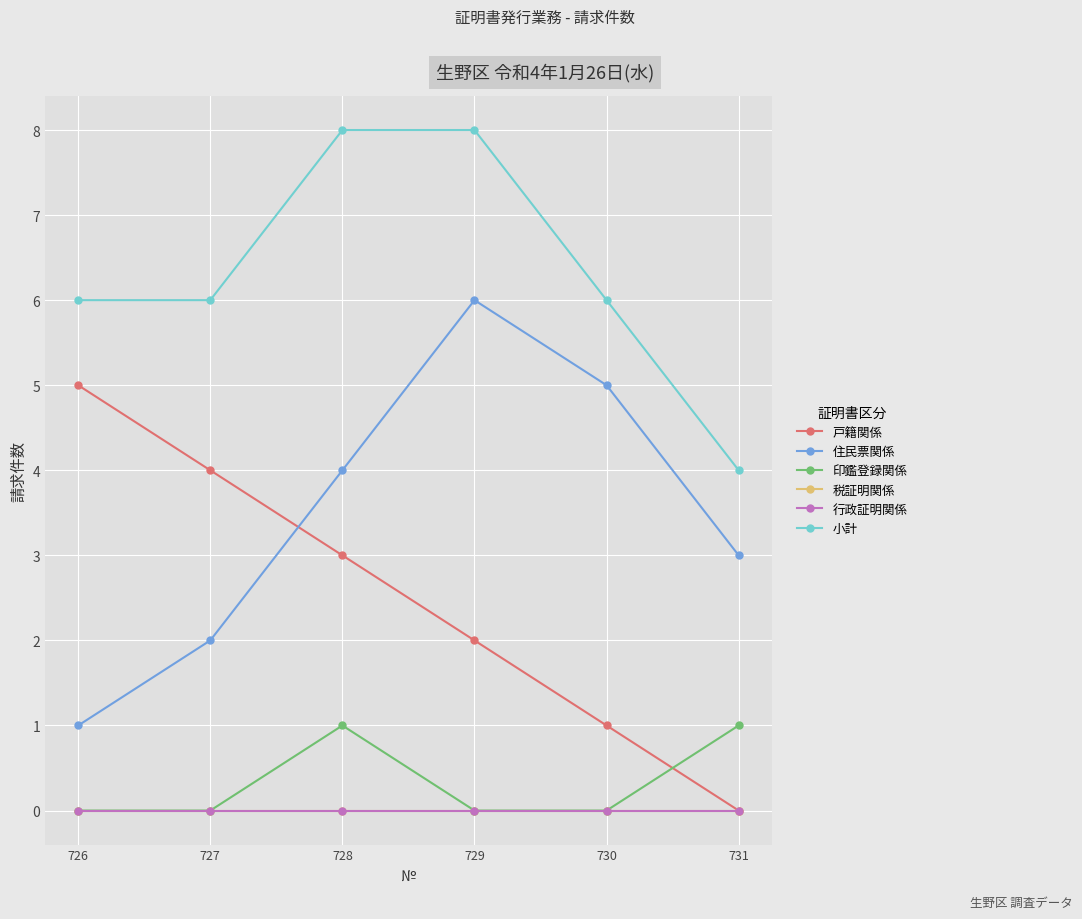

Reading right to left, transcribe all the data shown in this chart.

戸籍関係: 731=0	730=1	729=2	728=3	727=4	726=5
住民票関係: 731=3	730=5	729=6	728=4	727=2	726=1
印鑑登録関係: 731=1	730=0	729=0	728=1	727=0	726=0
税証明関係: 731=0	730=0	729=0	728=0	727=0	726=0
行政証明関係: 731=0	730=0	729=0	728=0	727=0	726=0
小計: 731=4	730=6	729=8	728=8	727=6	726=6